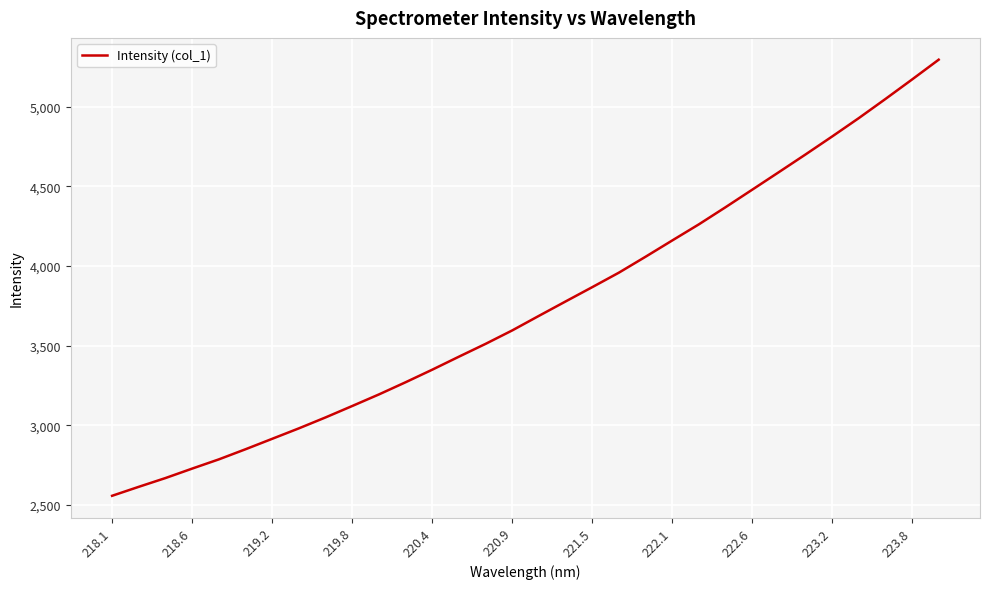

What is the minimum value shown in the chart?

2557.1